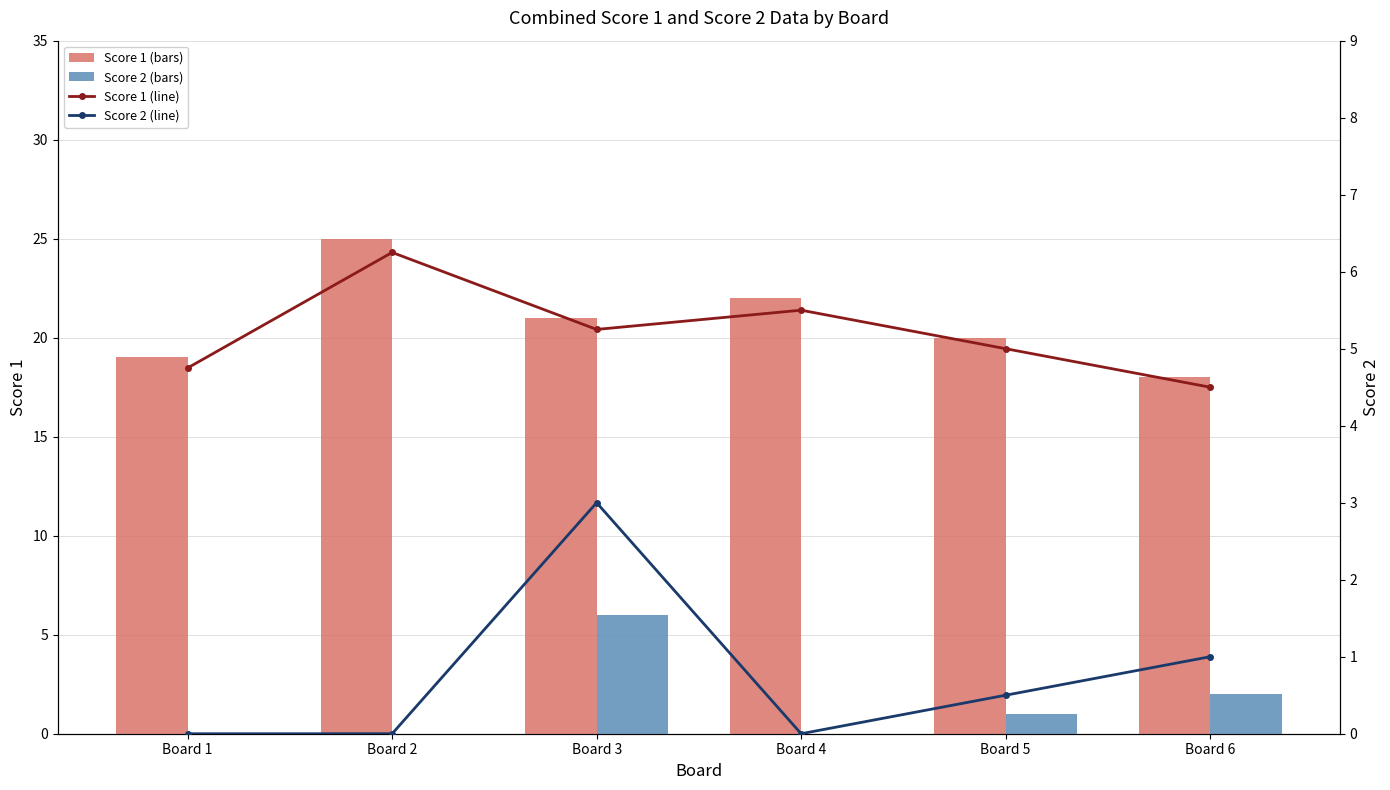

What is the difference between the highest and lowest values at Board 3?

18.0